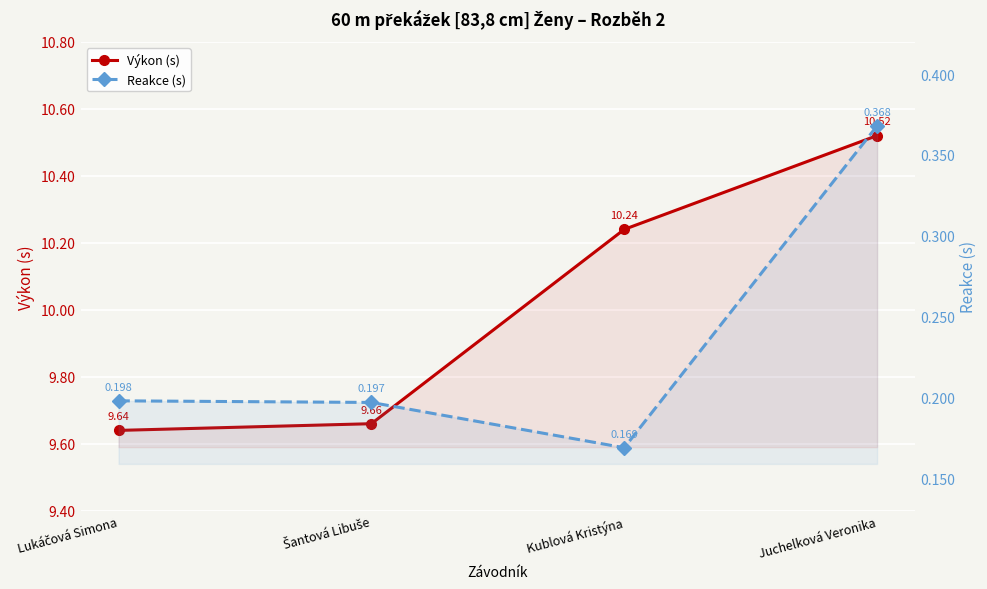

List the series in order of their overall mean, lowest first.

Reakce (s), Výkon (s)